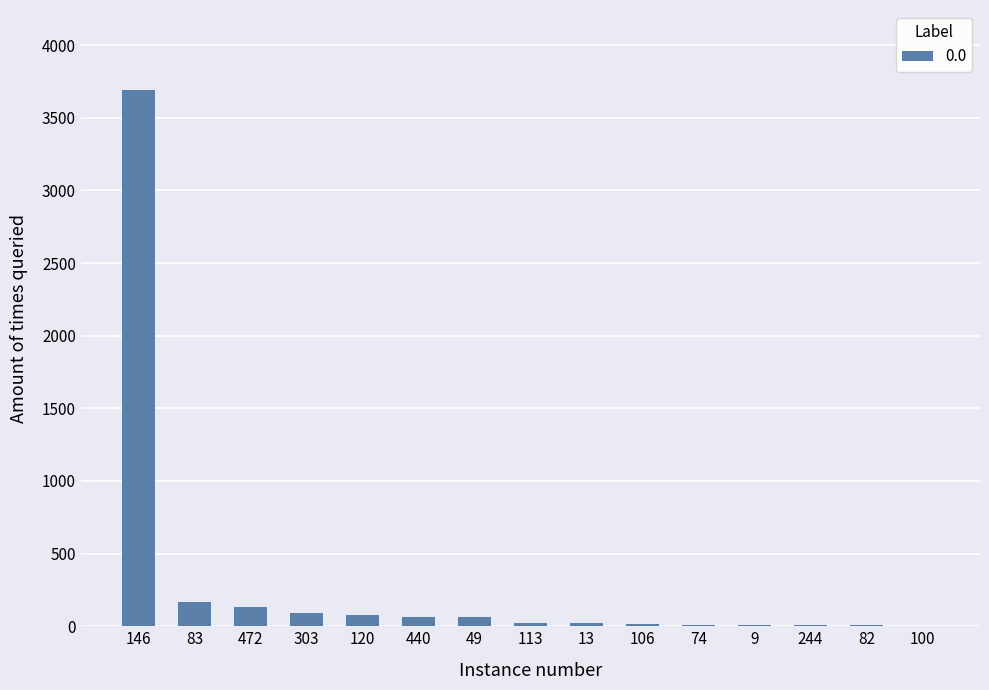

Where is the data nearest to the value 1846?

83